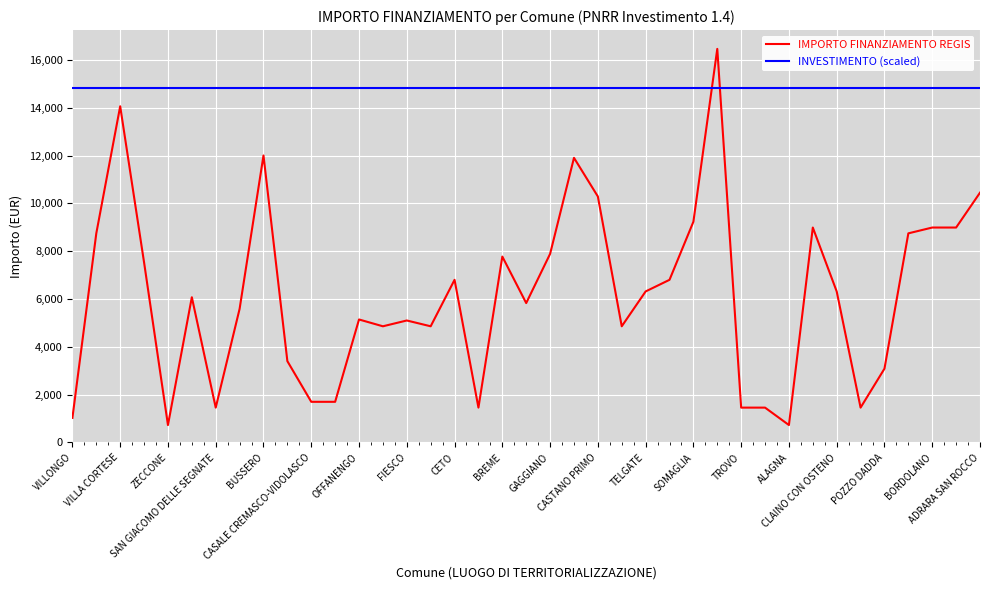

Which series has the largest total across all categories?

INVESTIMENTO (scaled)